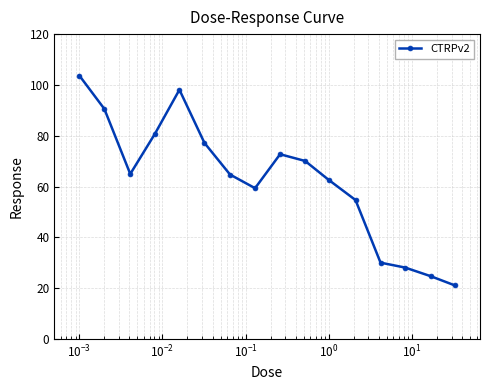

What is the smallest value displayed?

21.1